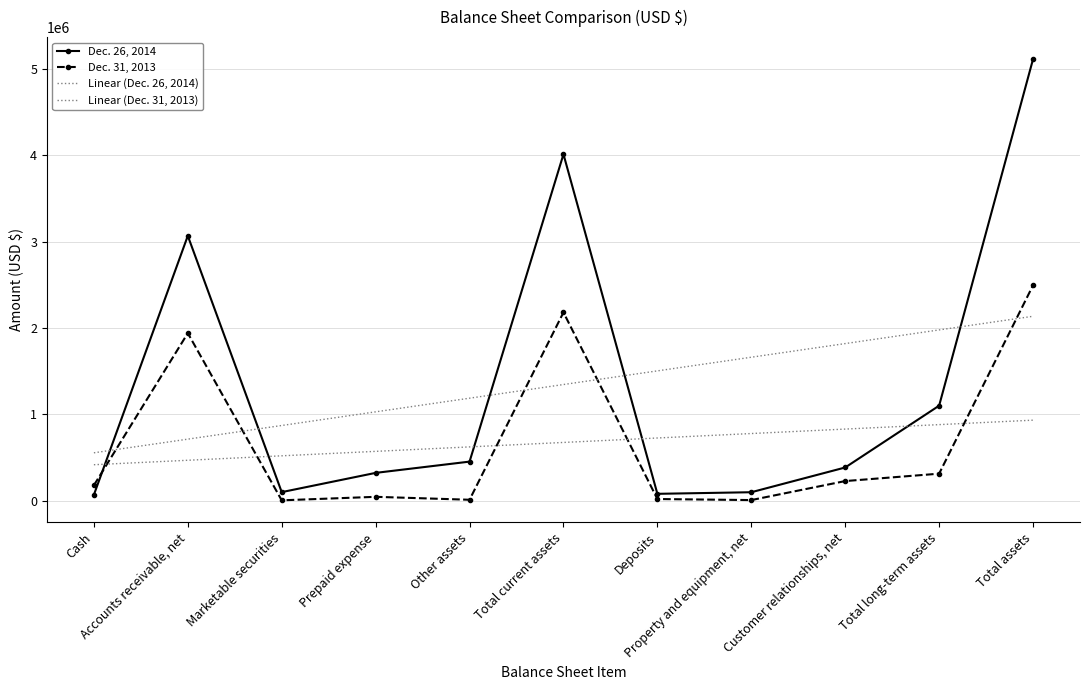

Reading right to left, transcribe all the data shown in this chart.

Dec. 26, 2014: Total assets=5115200.0	Total long-term assets=1101280.0	Customer relationships, net=385436.0	Property and equipment, net=98790.0	Deposits=80283.0	Total current assets=4013920.0	Other assets=453341.0	Prepaid expense=322855.0	Marketable securities=99954.0	Accounts receivable, net=3068798.0	Cash=68972.0
Dec. 31, 2013: Total assets=2495720.0	Total long-term assets=313684.0	Customer relationships, net=228028.0	Property and equipment, net=7894.0	Deposits=20014.0	Total current assets=2182036.0	Other assets=11591.0	Prepaid expense=45497.0	Marketable securities=4972.0	Accounts receivable, net=1941437.0	Cash=178539.0
Linear (Dec. 26, 2014): Total assets=2136999.3	Total long-term assets=1978850.9	Customer relationships, net=1820702.4	Property and equipment, net=1662554.0	Deposits=1504405.6	Total current assets=1346257.2	Other assets=1188108.8	Prepaid expense=1029960.3	Marketable securities=871811.9	Accounts receivable, net=713663.5	Cash=555515.1
Linear (Dec. 31, 2013): Total assets=933459.2	Total long-term assets=881847.6	Customer relationships, net=830235.9	Property and equipment, net=778624.3	Deposits=727012.7	Total current assets=675401.1	Other assets=623789.5	Prepaid expense=572177.9	Marketable securities=520566.2	Accounts receivable, net=468954.6	Cash=417343.0